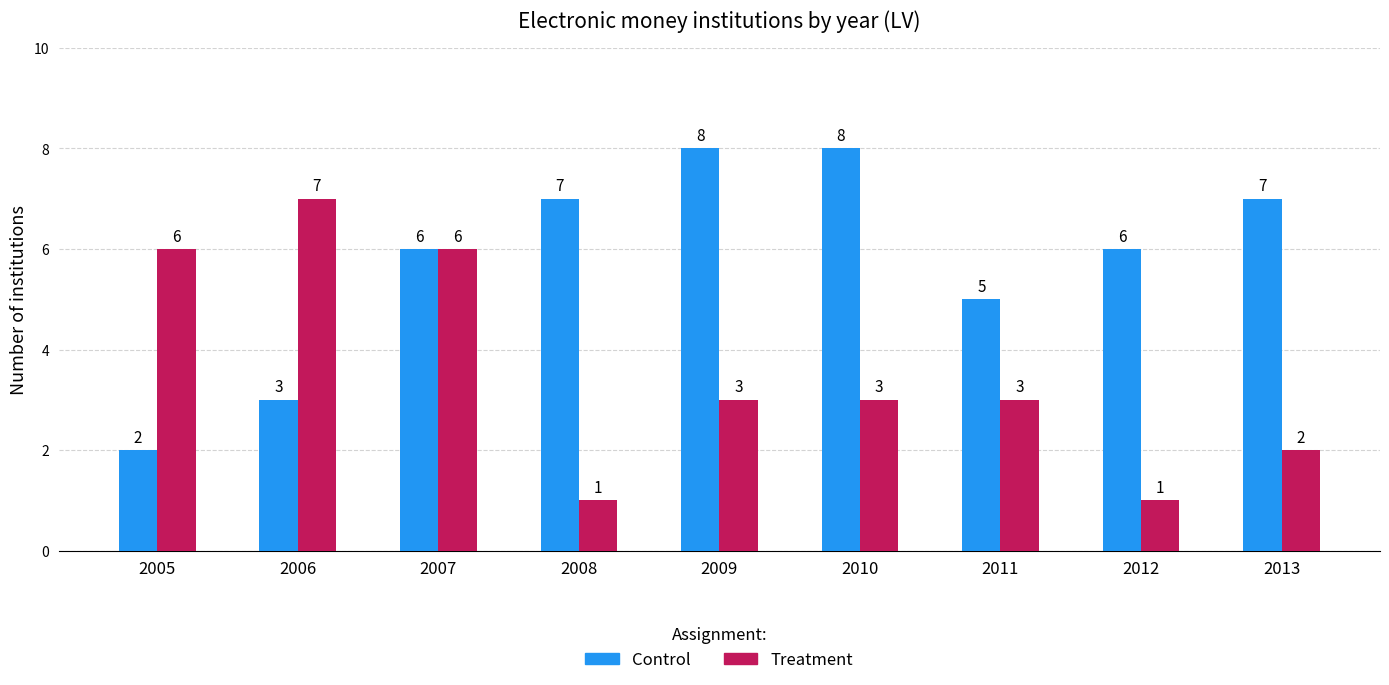

Rank the series by their maximum value, from highest to lowest.

Control, Treatment